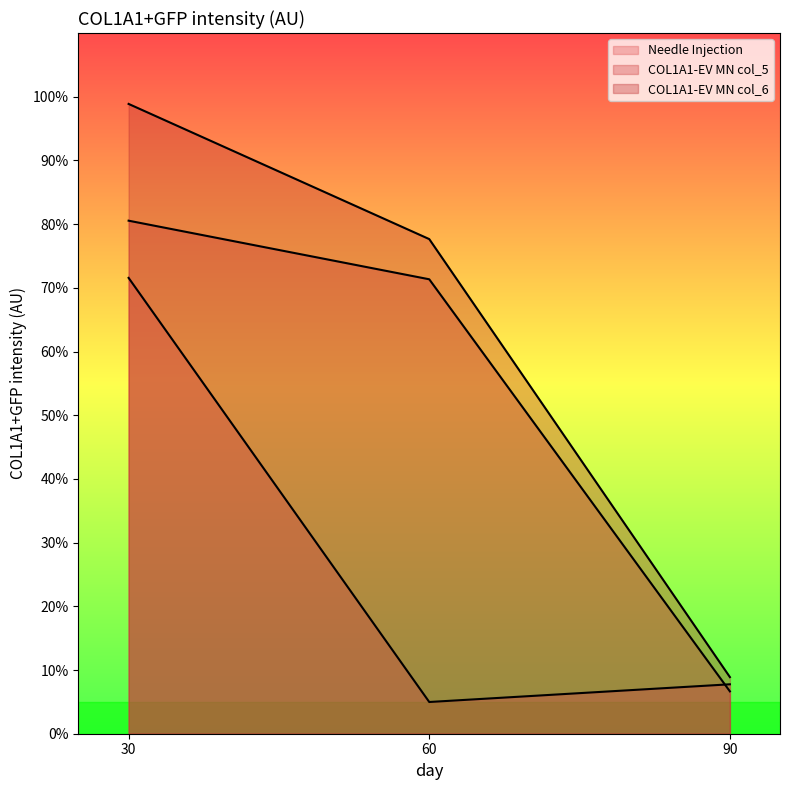

What is the difference between the maximum and minimum values in the Needle Injection series?

66.6